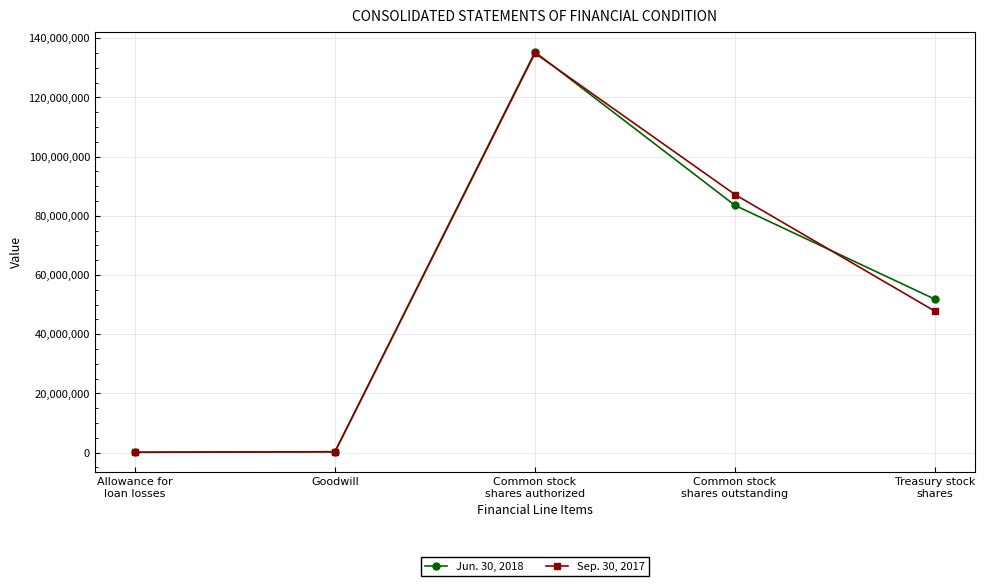

What is the difference between the highest and lowest values at Common stock
shares outstanding?

3659264